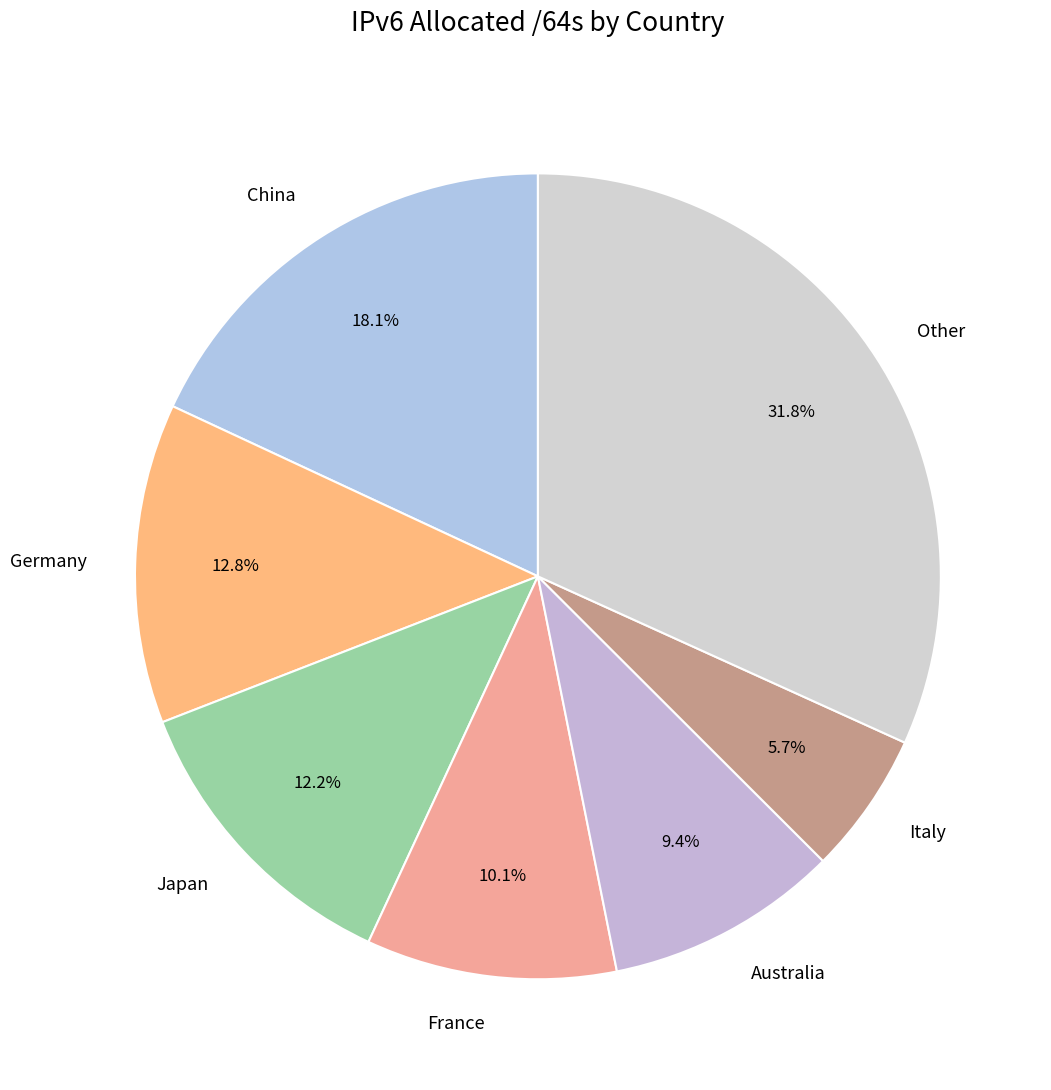

How many segments does this pie chart have?

7